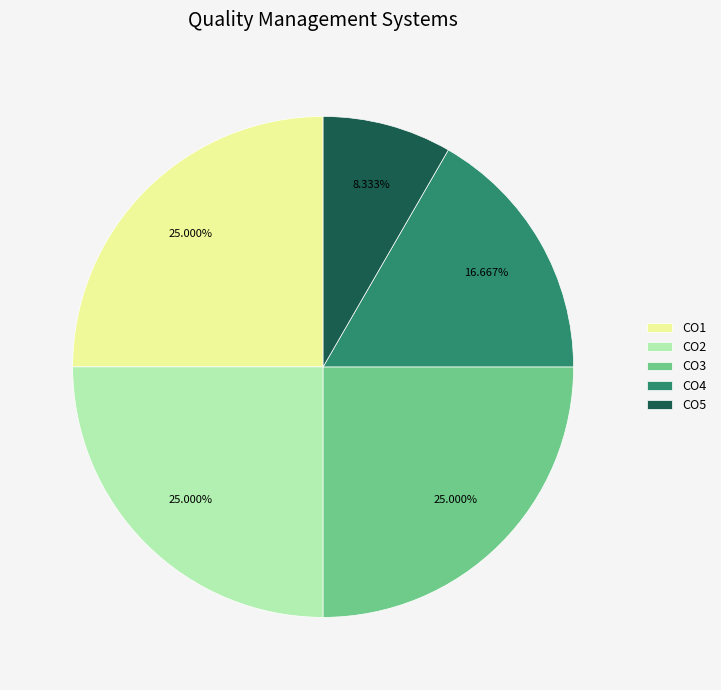

What portion of the pie excludes CO3?

75.0%